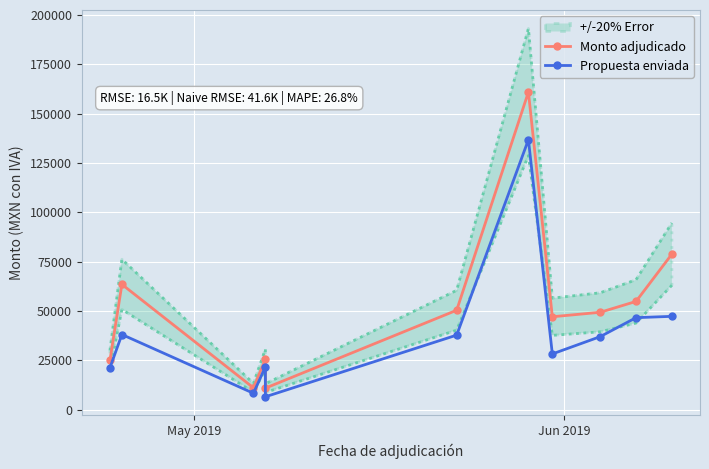

What is the sum of all Monto adjudicado values?

577641.6